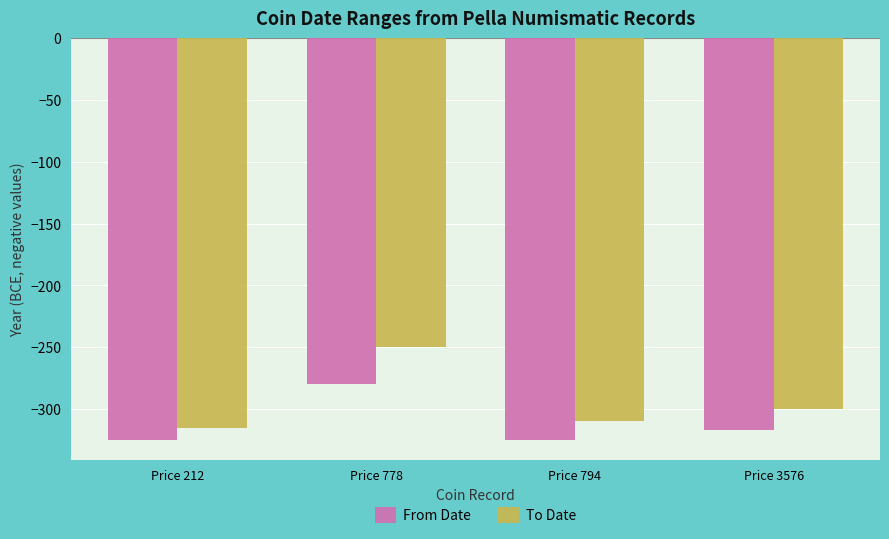

What is the value of the From Date bar at the 4th from the left?

-317